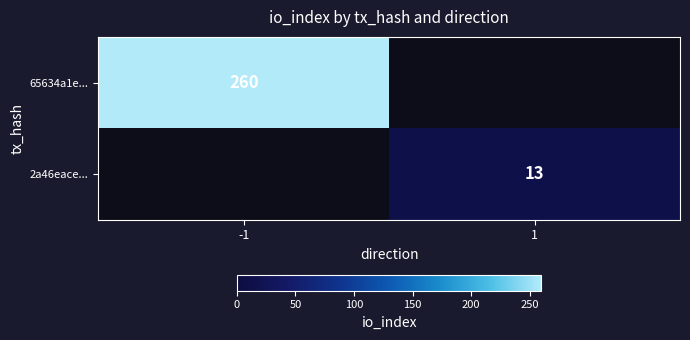

True or false: 65634a1e... has a value of 133.1 at -1.

False